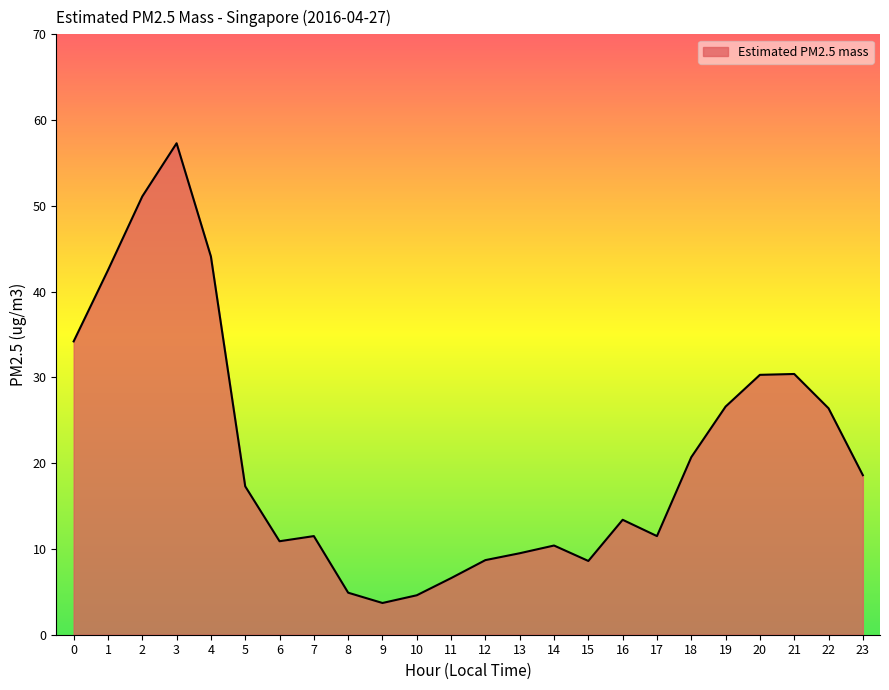

Read the value at 2.

51.1